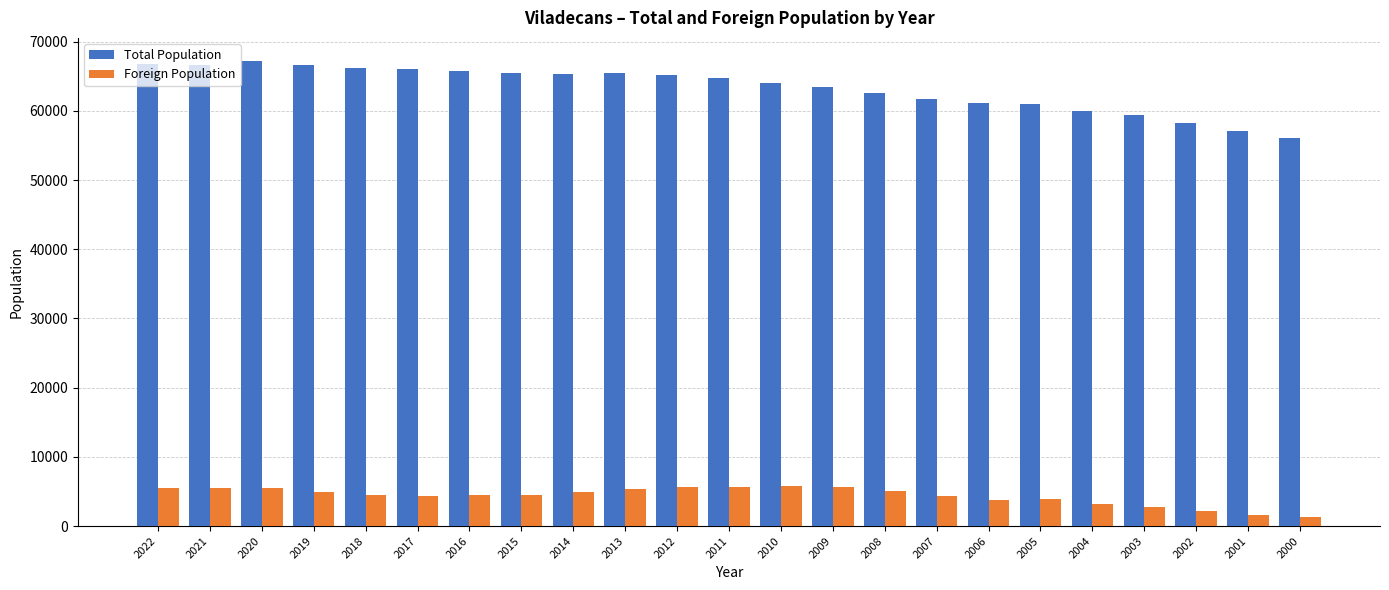

True or false: Total Population has a value of 61718 at 2007.

True